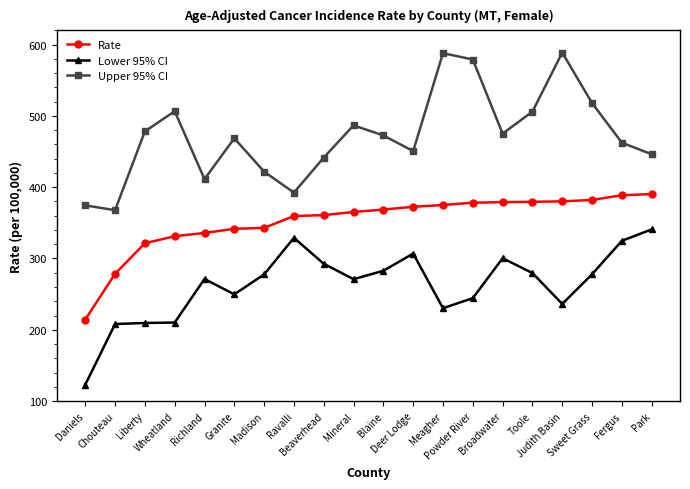

True or false: Rate and Lower 95% CI intersect in this chart.

False